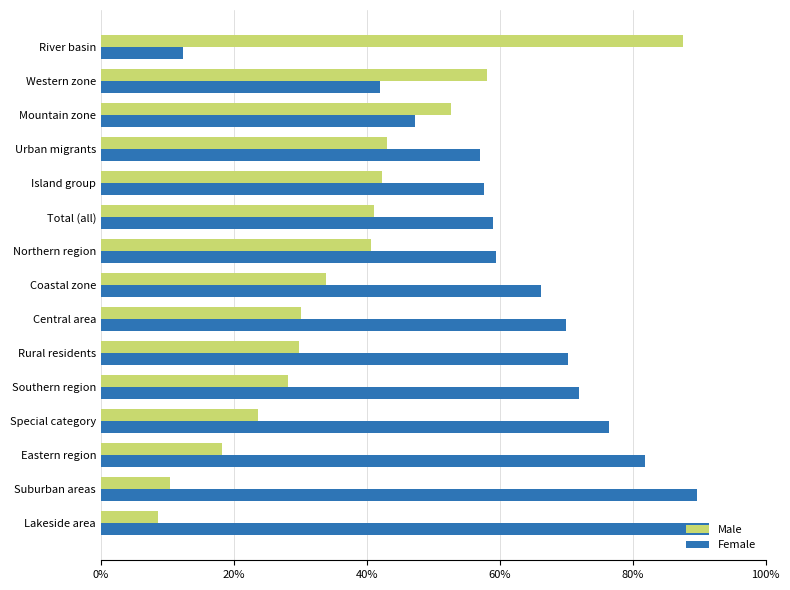

Read the Female value at Mountain zone.

47.3